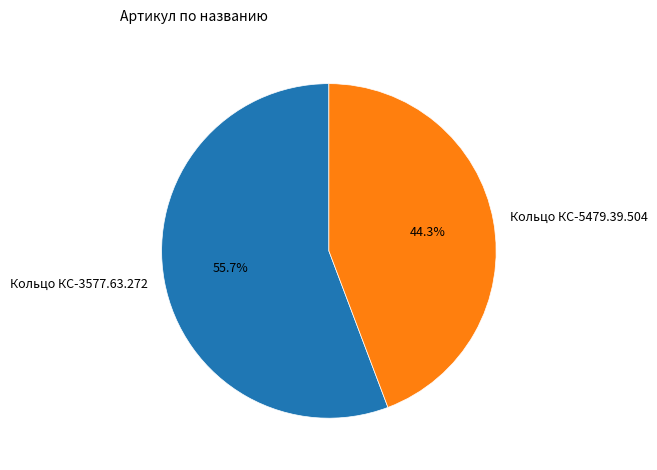

What portion of the pie excludes Кольцо КС-5479.39.504?

55.7%